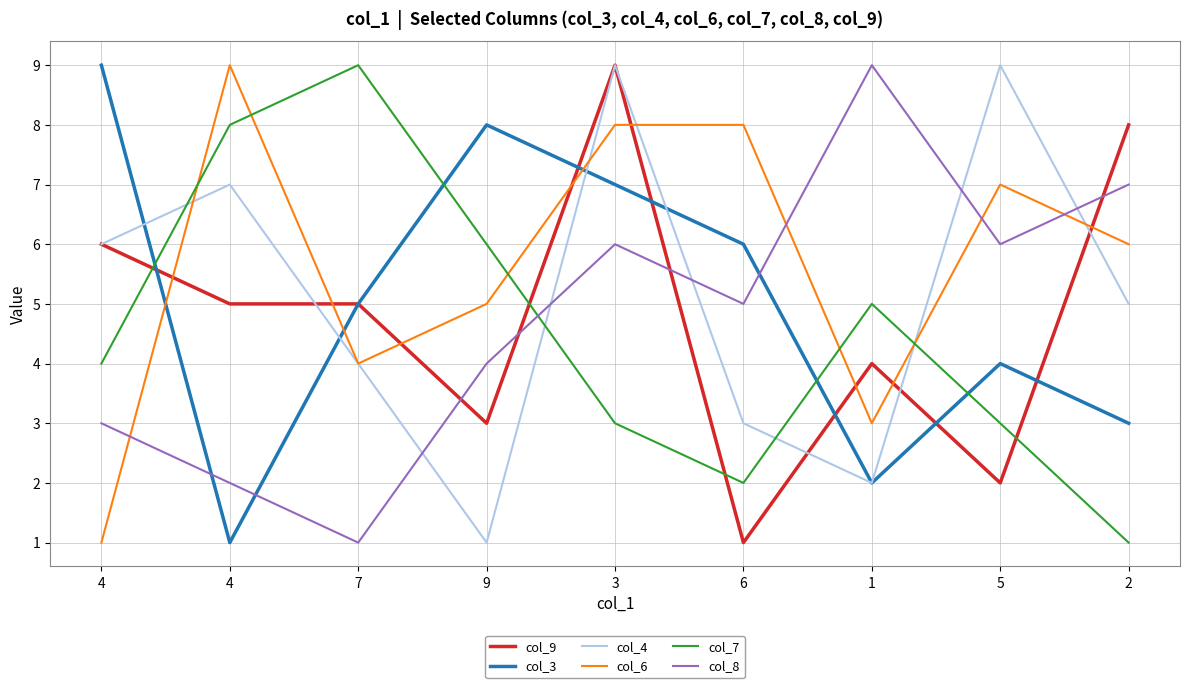

What is the average value of the col_8 series?

5